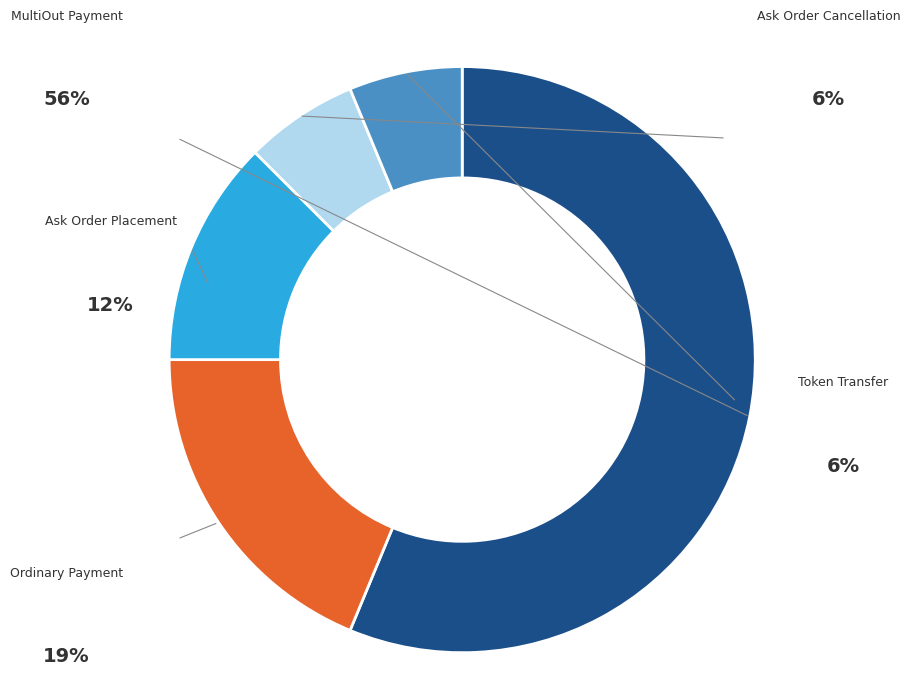

Is MultiOut Payment the majority of the pie?

Yes